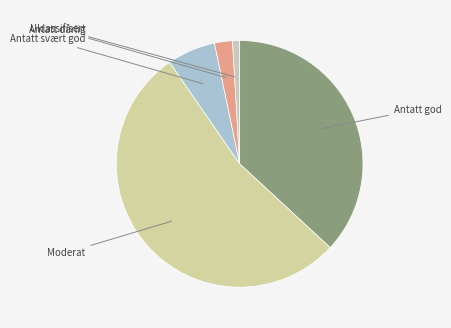

Does any single category account for the majority?

Yes